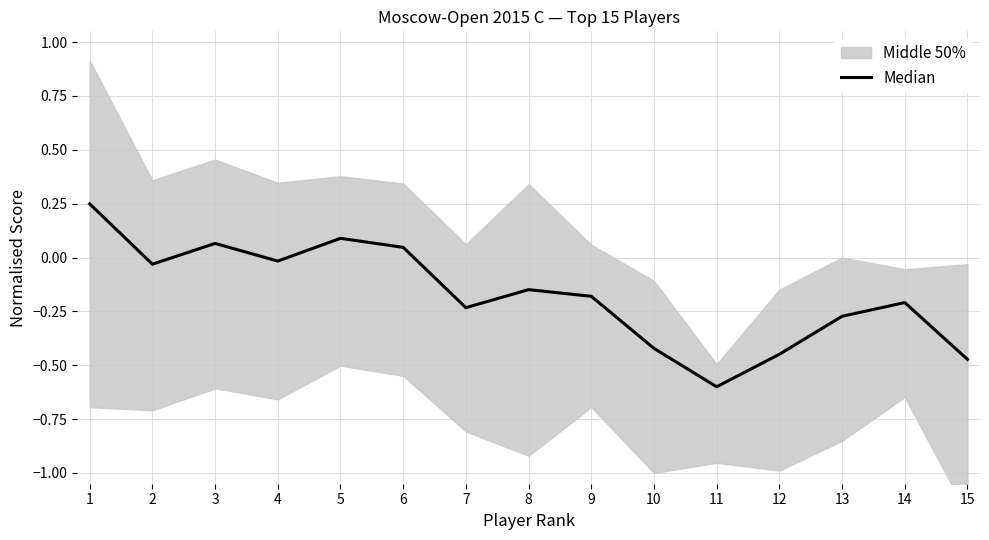

What is the change in value from 4 to 12?

-0.4